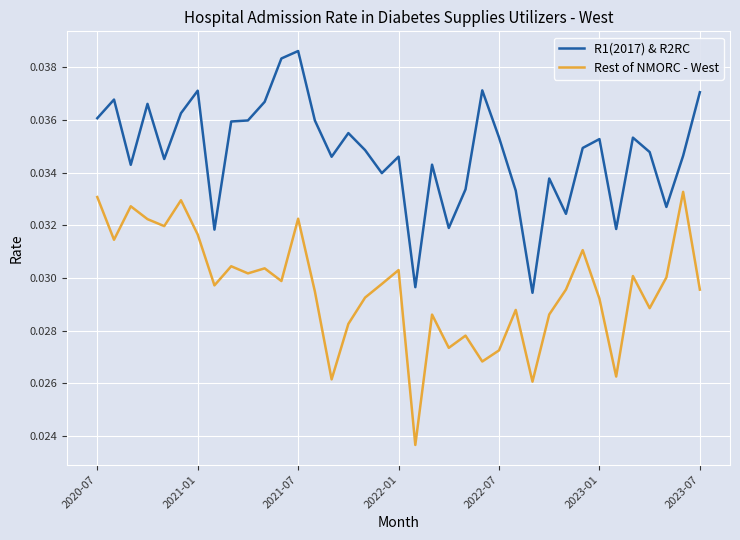

Which series has the largest total across all categories?

R1(2017) & R2RC